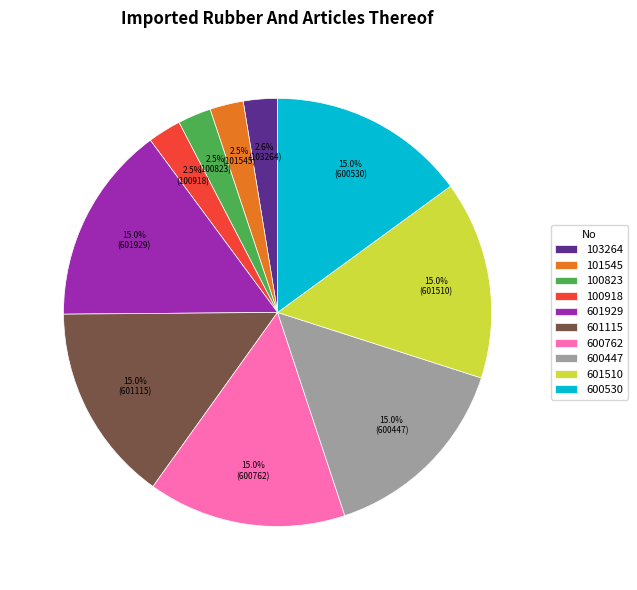

To the nearest percent, what percentage of the pie is 103264?

3%